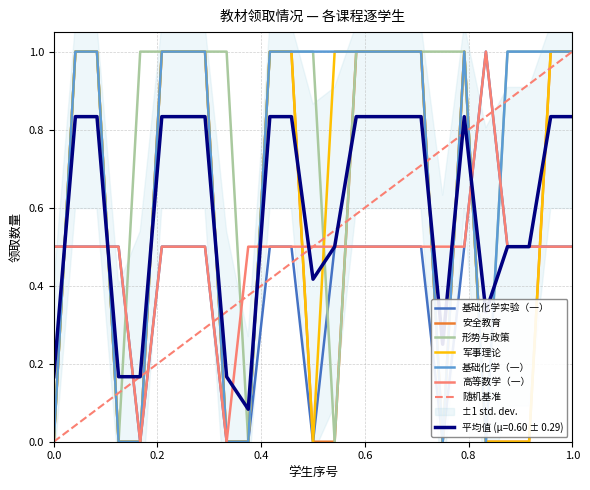

How many series are shown in this chart?

6